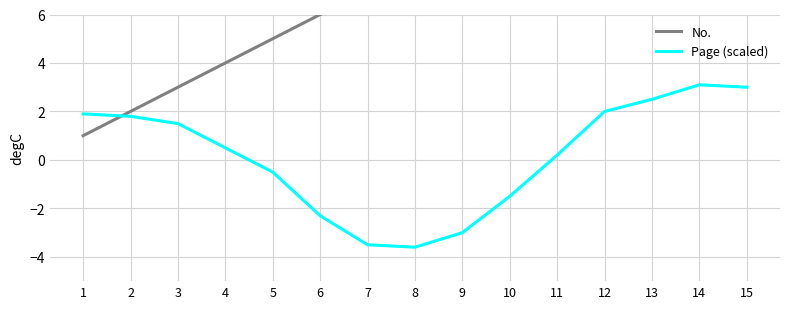

Is this an area chart (filled region under the line)?

No